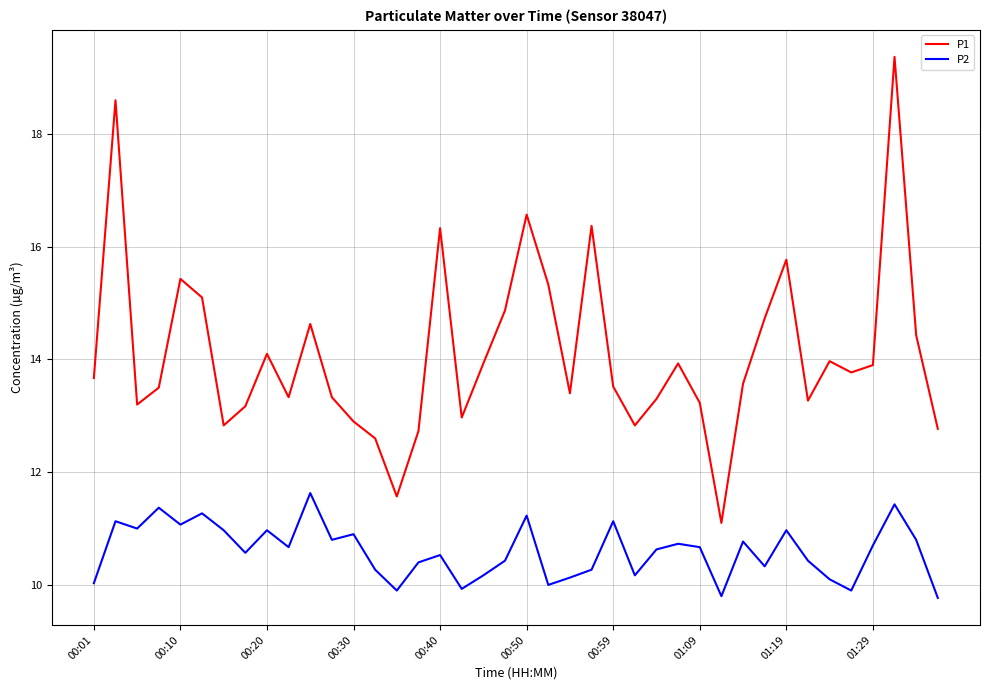

What is the difference between the maximum and minimum values in the P1 series?

8.3